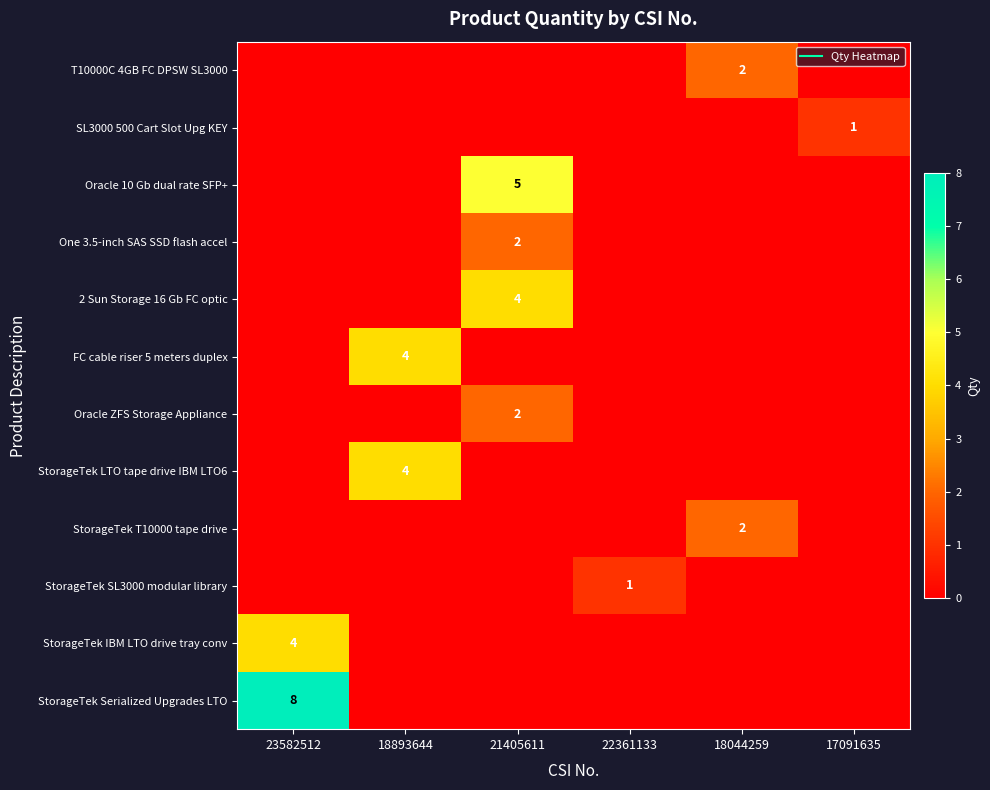

What is the maximum value shown in the chart?

8